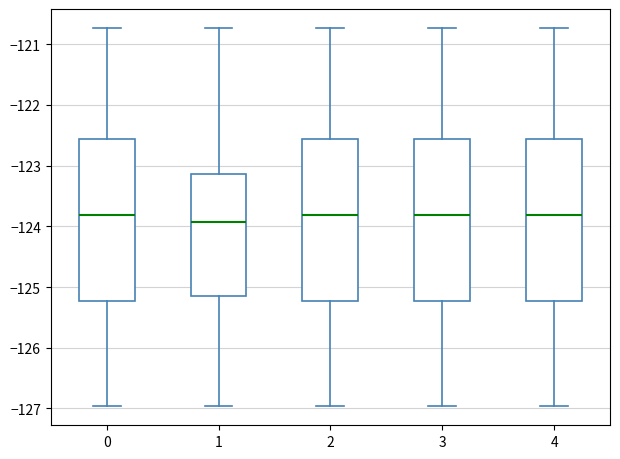

Where does the upper whisker of the box at x = 2 end on the y-axis? The values are not printed on the chart, so give them approximately, as read against the axis.

-120.7